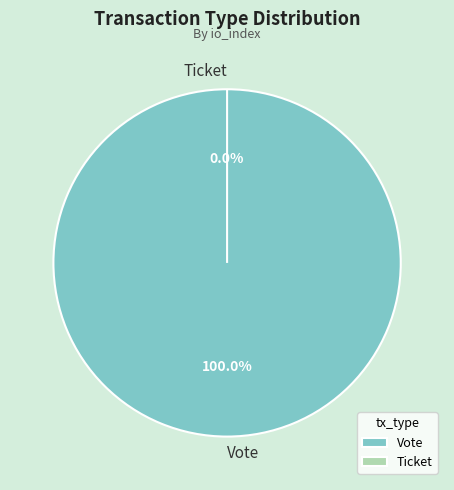

Rank the categories by value from highest to lowest.

Vote, Ticket